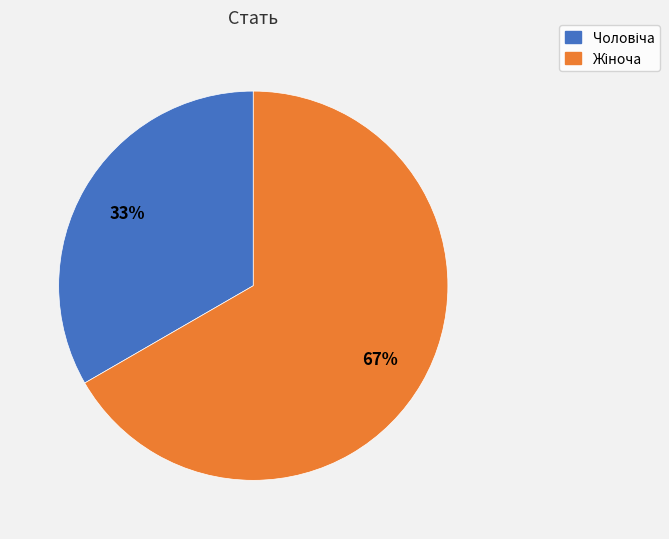

Does any single category account for the majority?

Yes